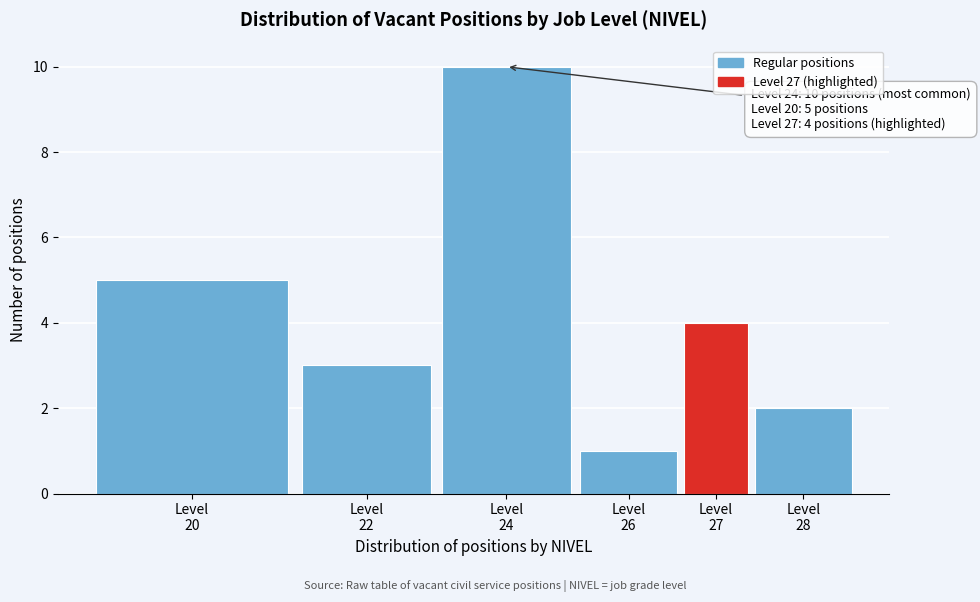

Reading left to right, transcribe all the data shown in this chart.

5	3	10	1	4	2